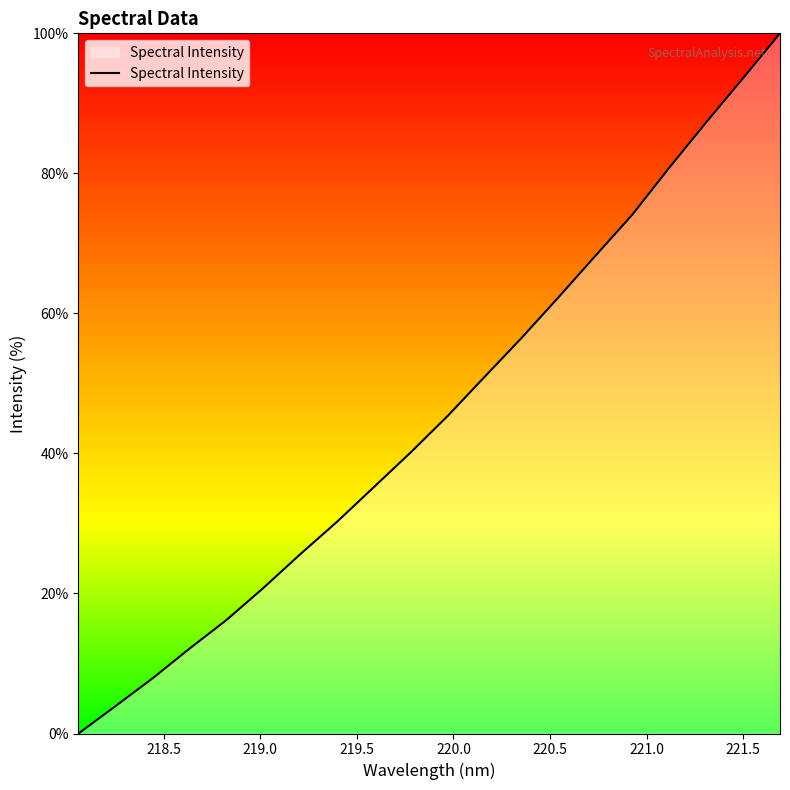

What is the maximum value shown in the chart?

100.0